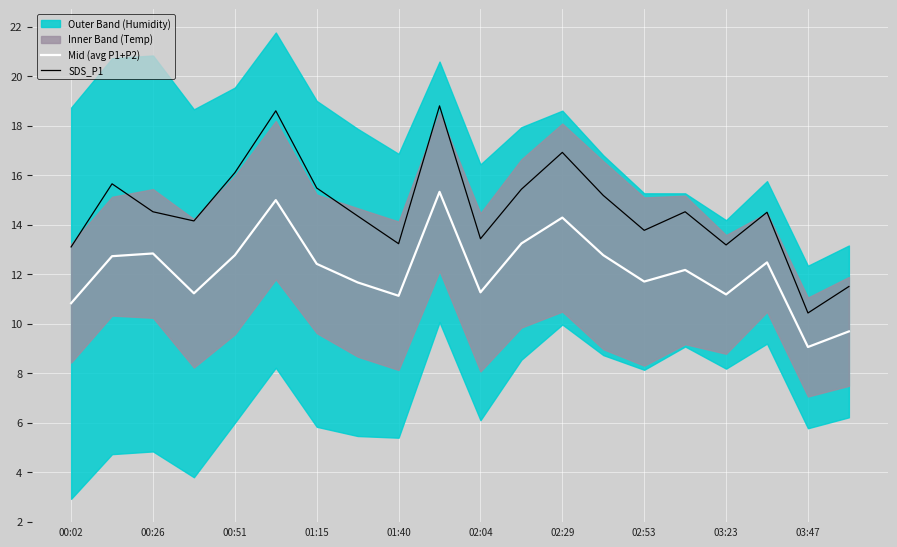

True or false: Mid (avg P1+P2) and SDS_P1 intersect in this chart.

False